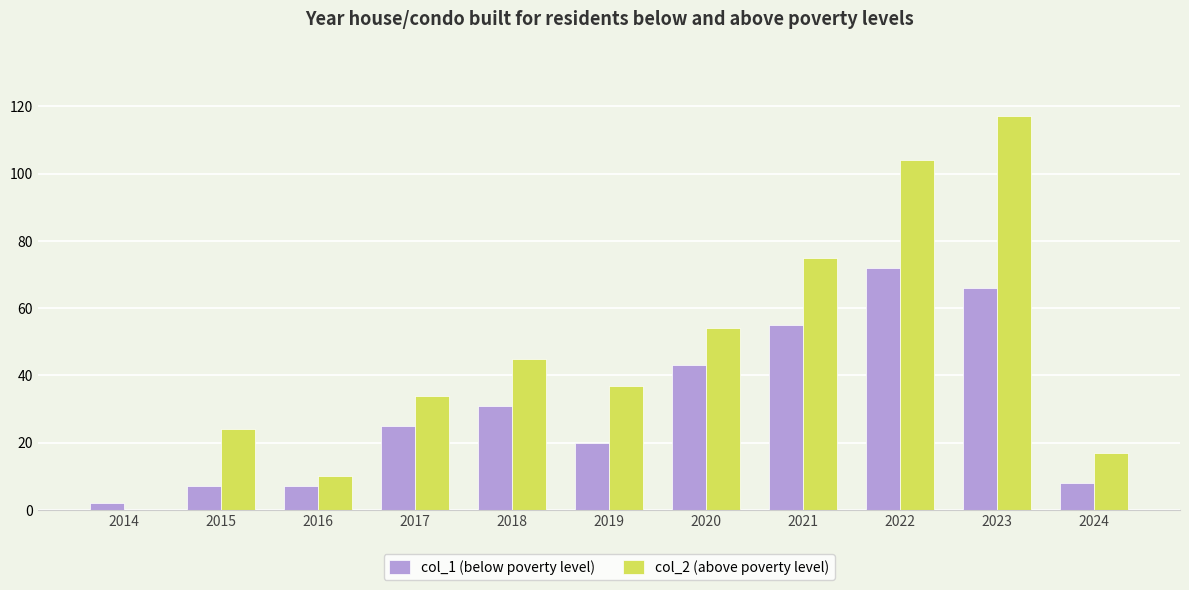

Count the number of data series in this chart.

2